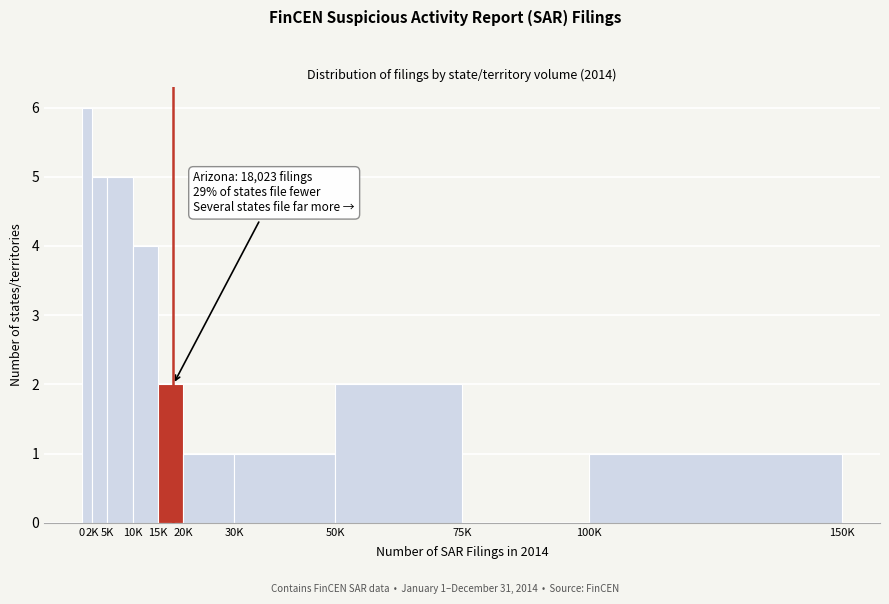

Reading left to right, what are all the values shown in this chart?

0=6	2K=5	5K=5	10K=4	15K=2	20K=1	30K=1	50K=2	75K=0	100K=1